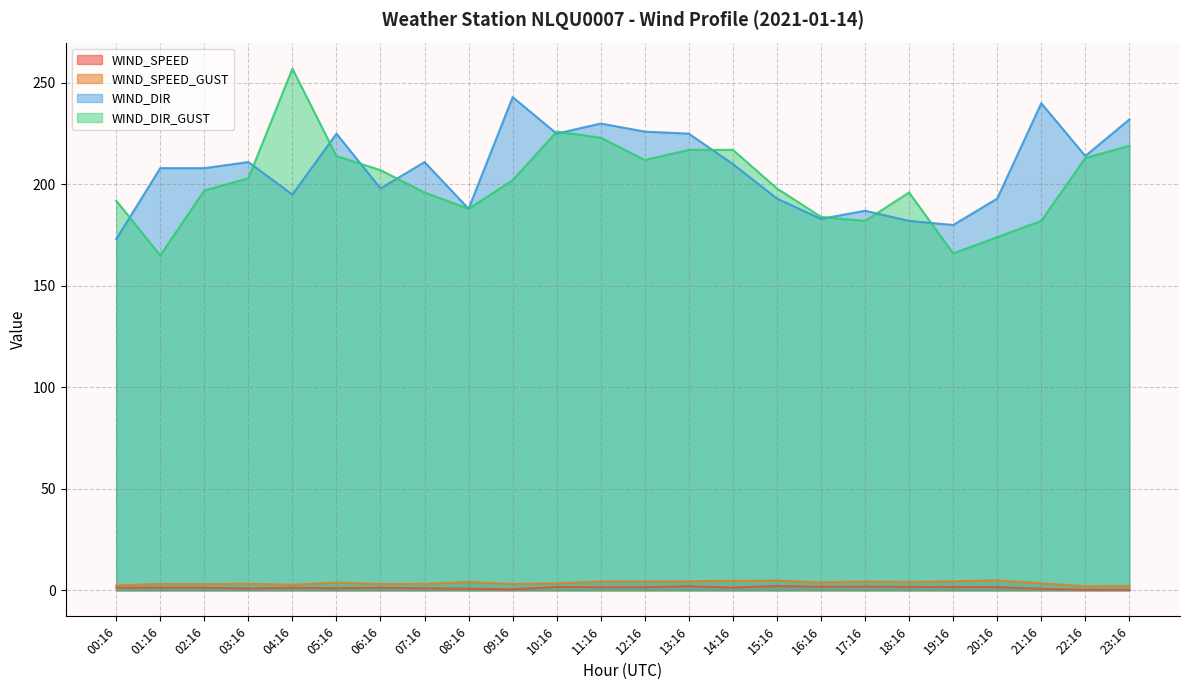

Does the chart have visible grid lines?

Yes